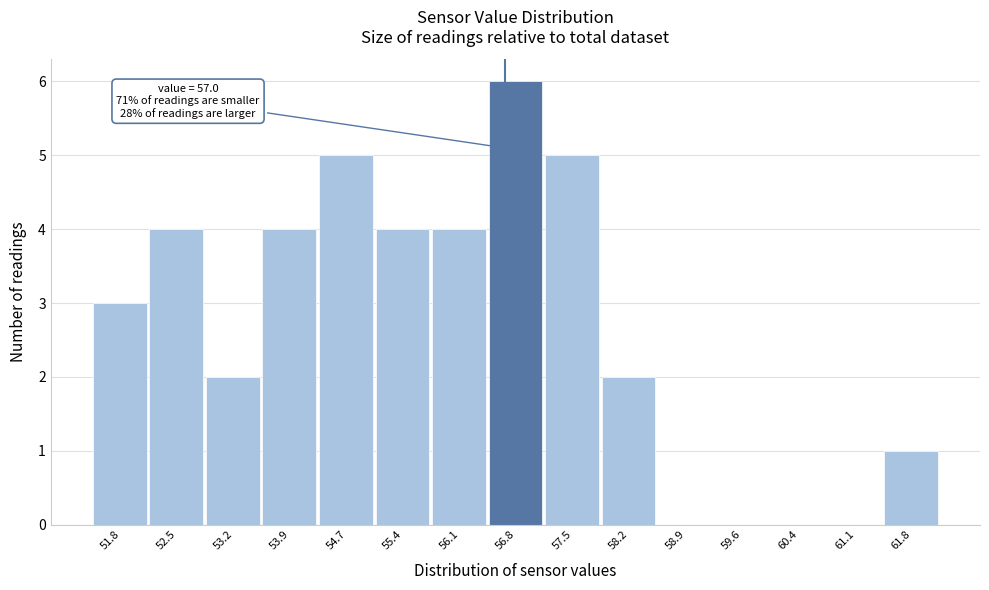

Reading left to right, what are all the values shown in this chart?

51.8=3	52.5=4	53.2=2	53.9=4	54.7=5	55.4=4	56.1=4	56.8=6	57.5=5	58.2=2	58.9=0	59.6=0	60.4=0	61.1=0	61.8=1